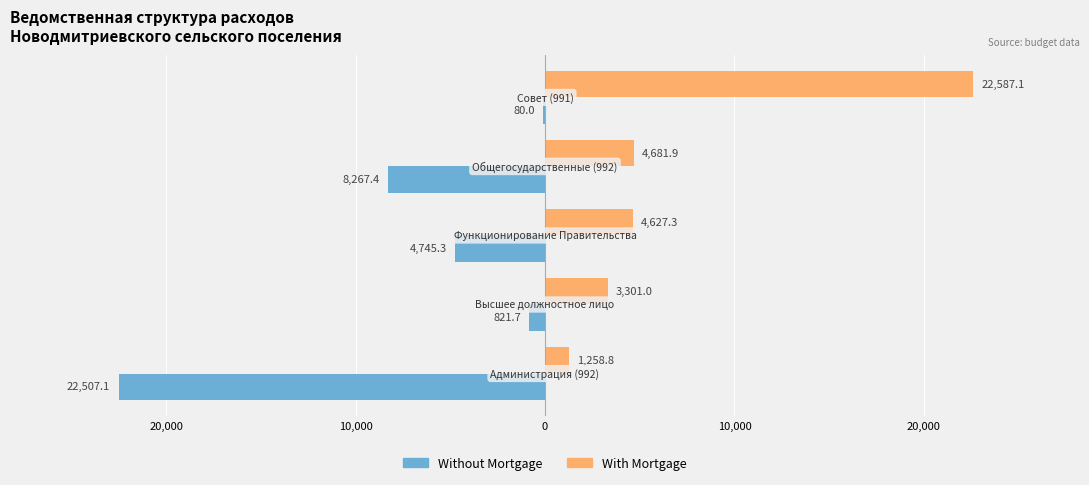

What are all the series names shown in the legend?

Without Mortgage, With Mortgage